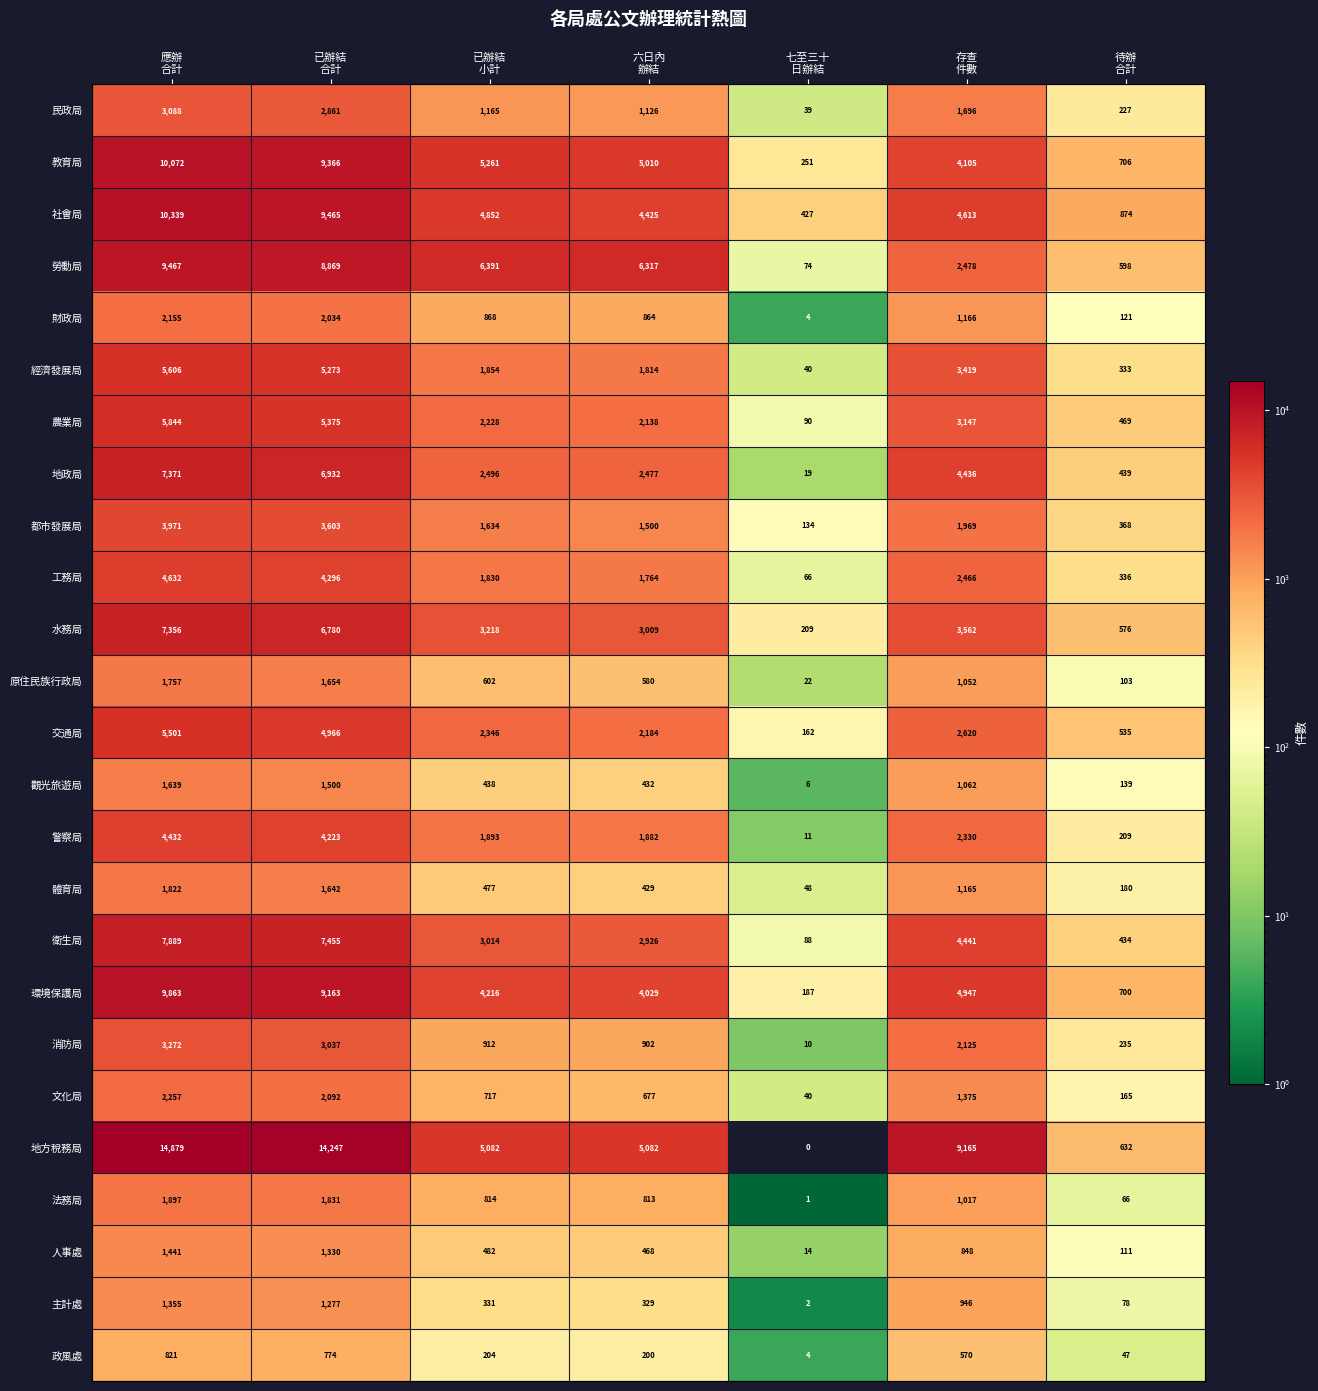

Which series has the widest spread of values?

地方稅務局